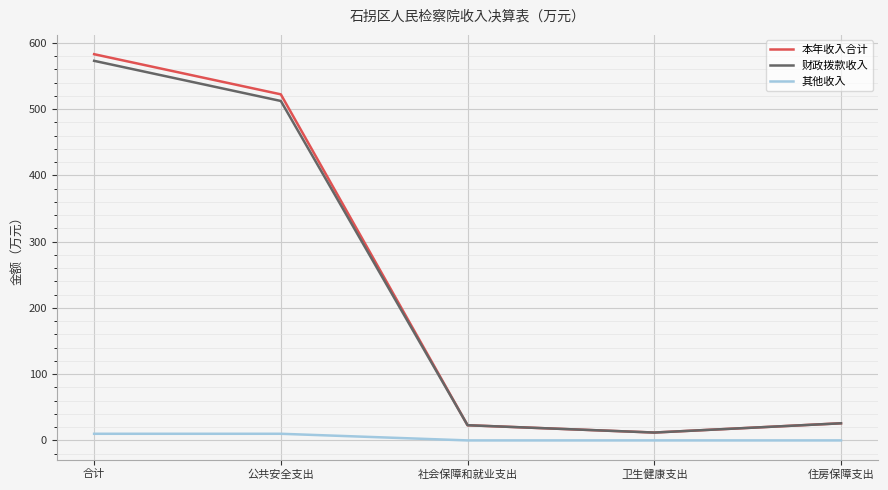

Rank the series at 公共安全支出 from lowest to highest value.

其他收入, 财政拨款收入, 本年收入合计